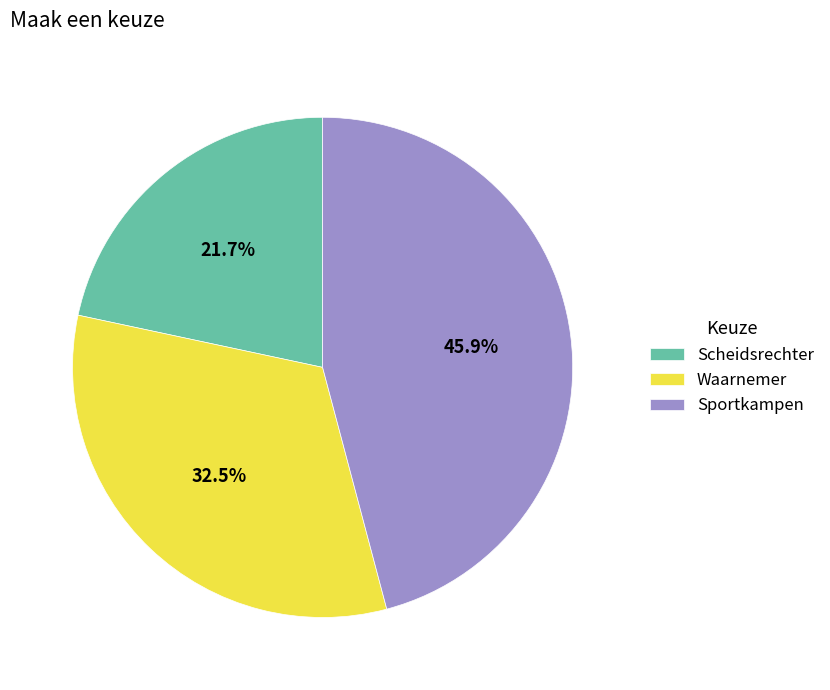

Approximately how many times larger is the value at Sportkampen compared to Scheidsrechter?

2.1